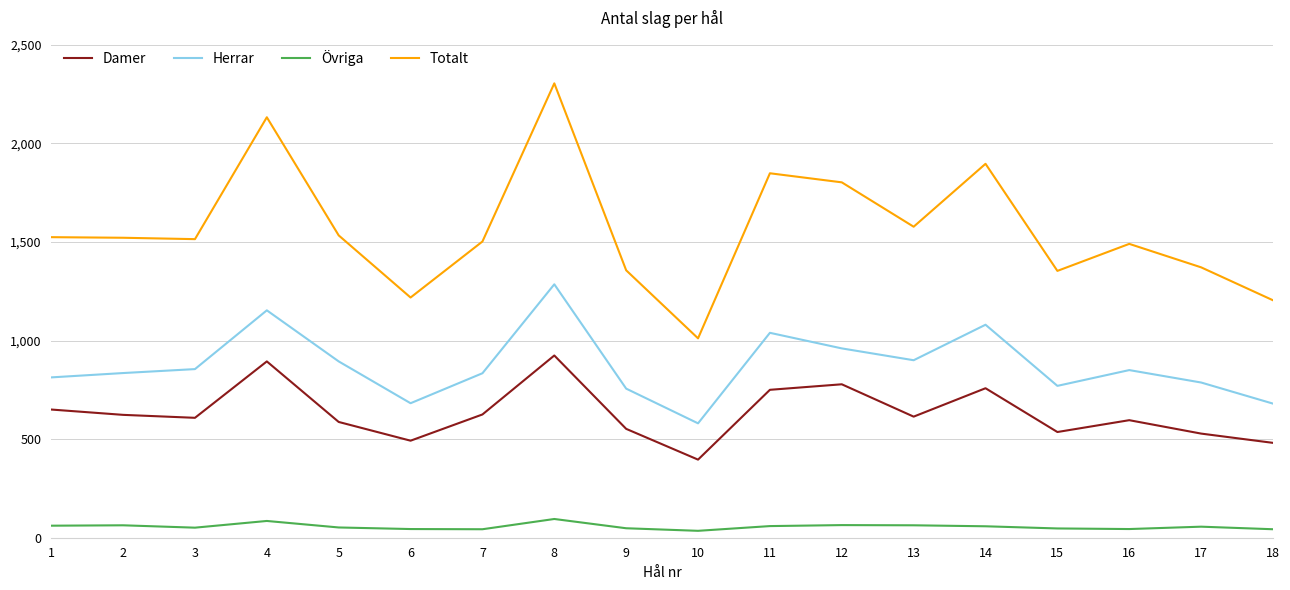

What is the difference between the maximum and minimum values in the Övriga series?

60